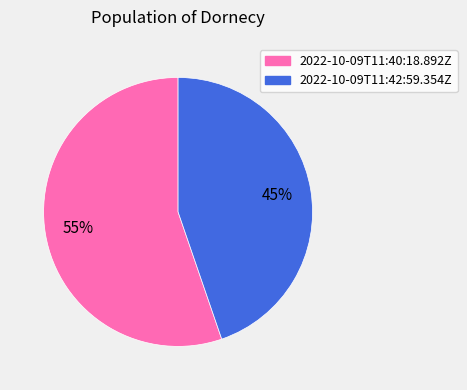

Which slice is the smallest?

2022-10-09T11:42:59.354Z